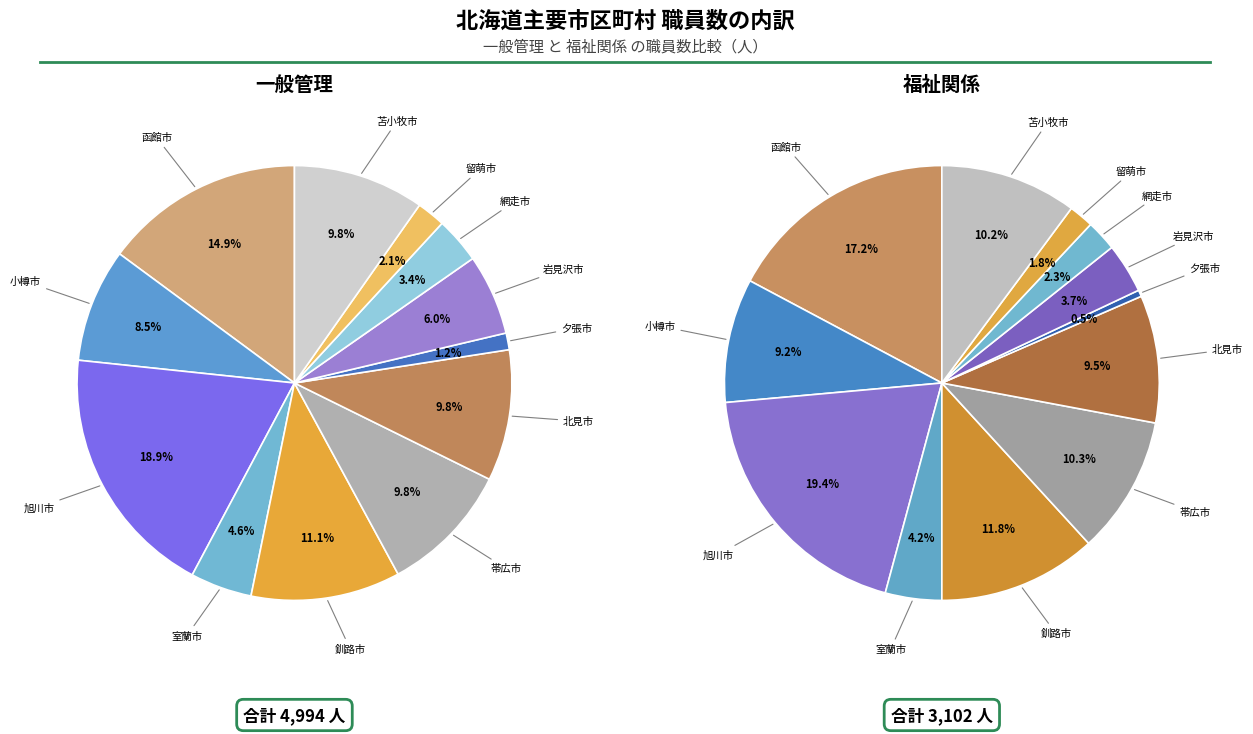

Count the number of slices in the pie.

12